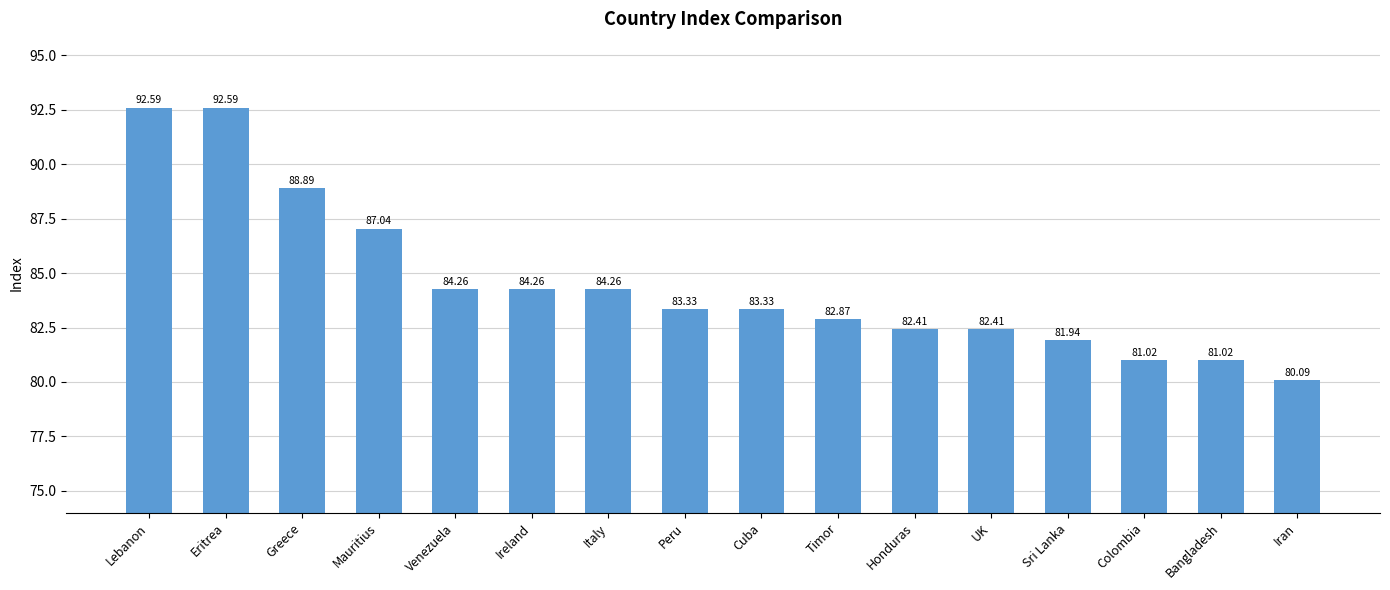

The chart shows a value of 26.0 at Ireland. True or false?

False